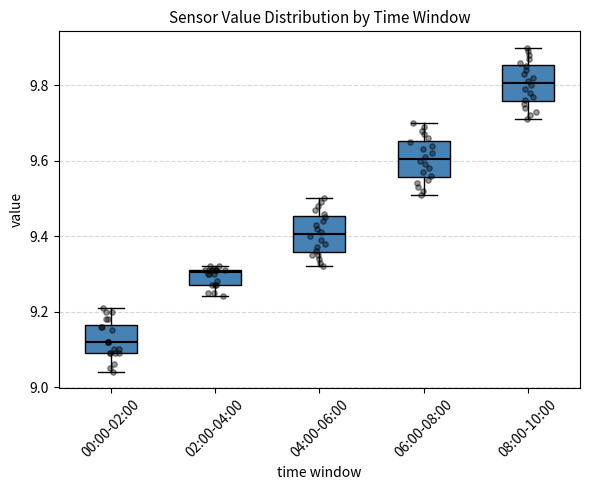

Where is the lower edge of the box for 00:00-02:00 on the y-axis? The values are not printed on the chart, so give them approximately, as read against the axis.

9.10